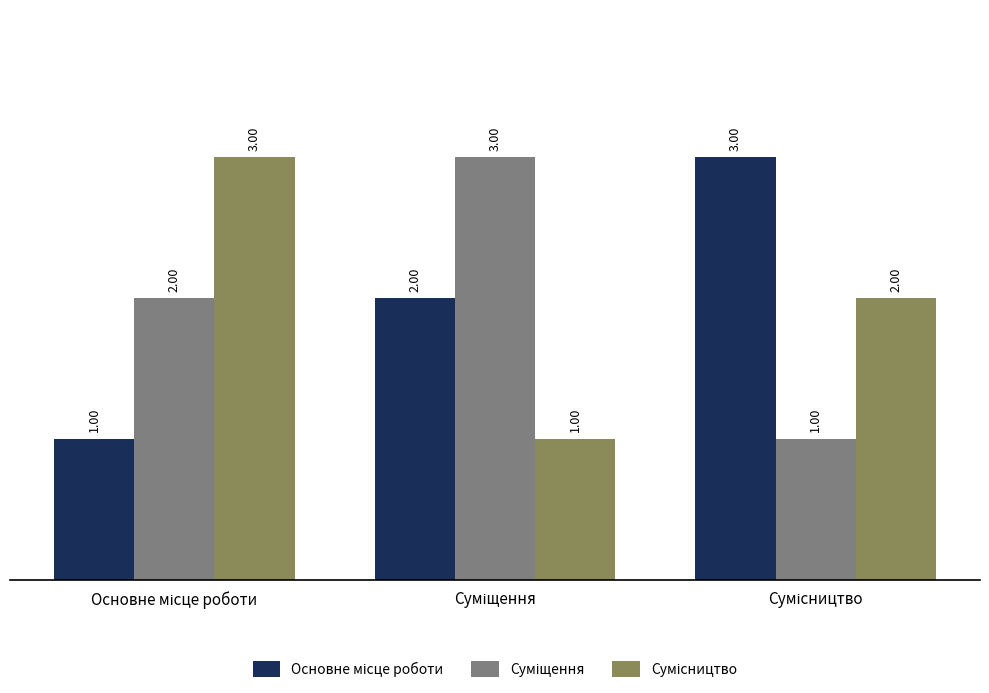

Count the number of data series in this chart.

3